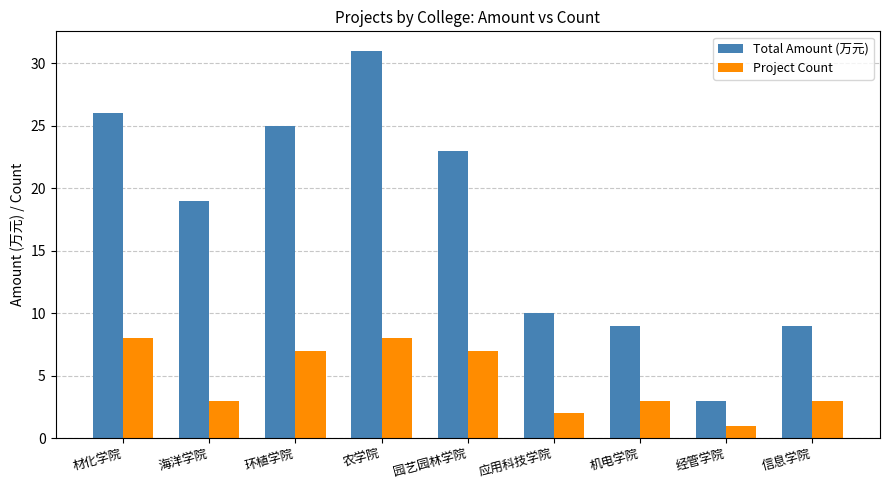

What is the sum of all Project Count values?

42